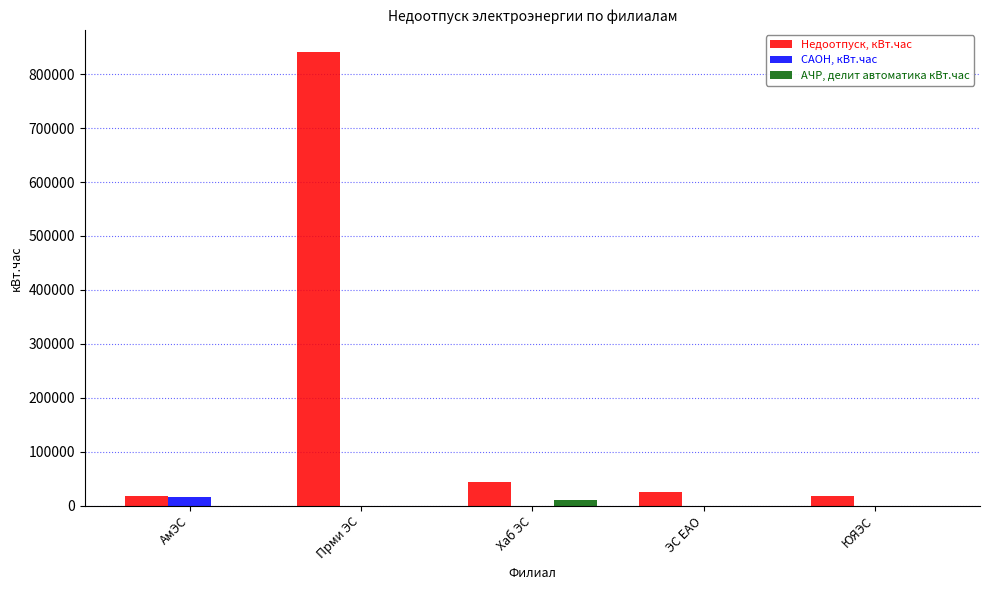

What is the maximum value for САОН, кВт.час?

17005